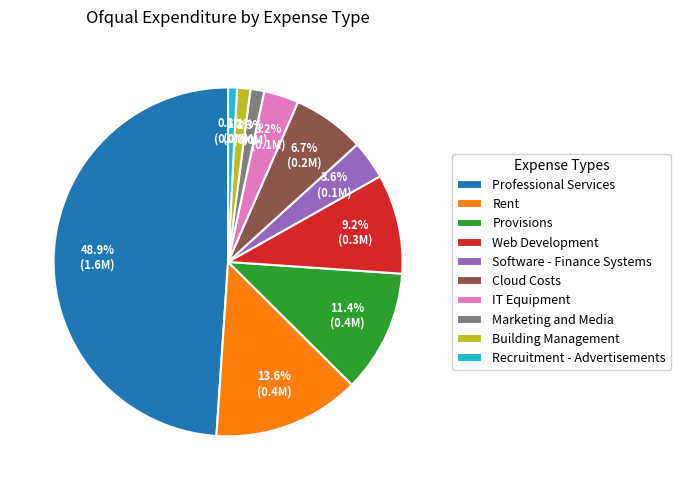

What is the ratio of the value at Provisions to the value at Rent?

0.8